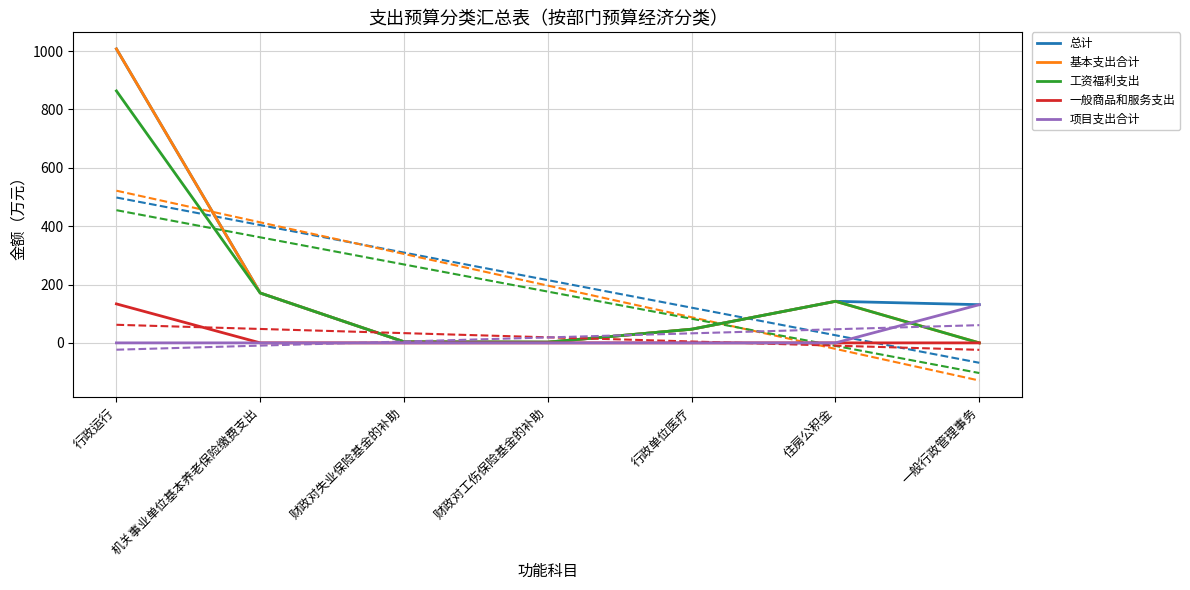

Between 行政运行 and 行政单位医疗, which is larger?

行政运行